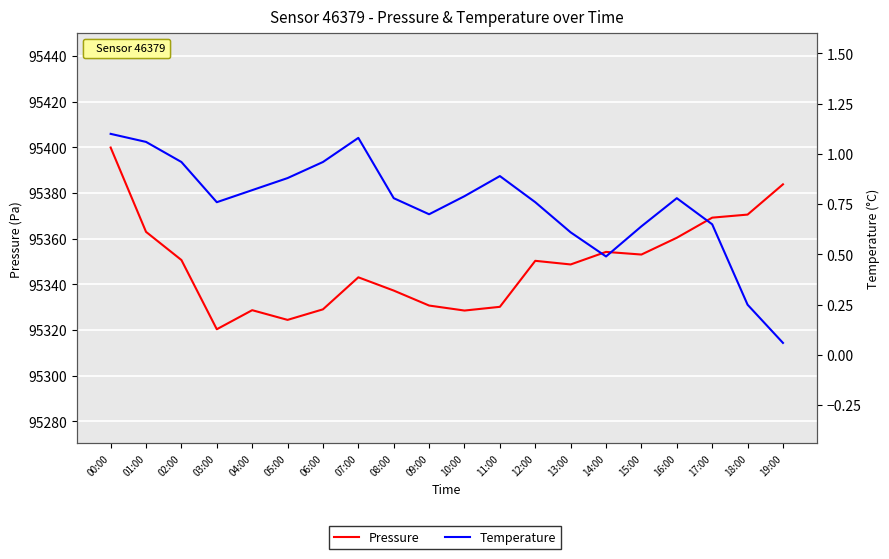

Which series changed the most between 11:00 and 16:00?

Pressure